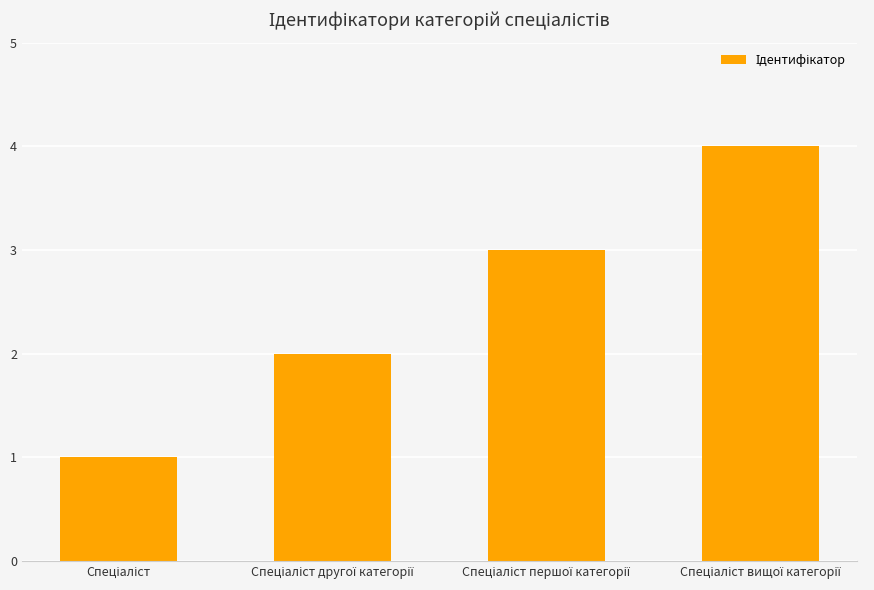

What is the sum of all values?

10